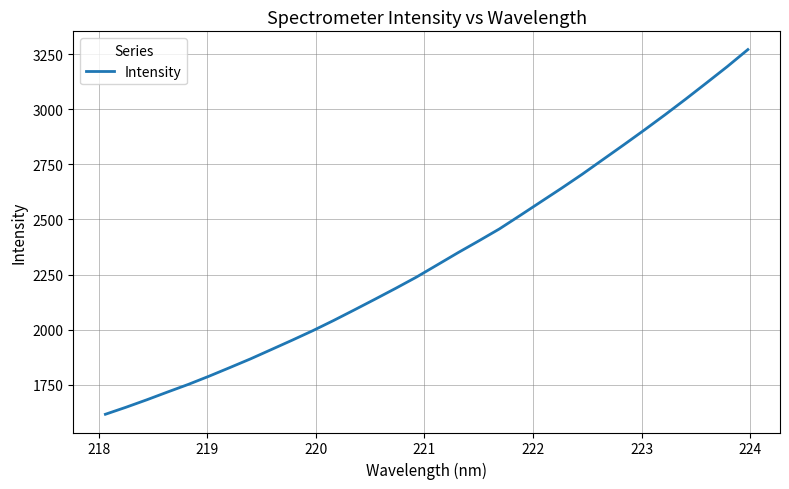

What is the minimum value shown in the chart?

1614.9